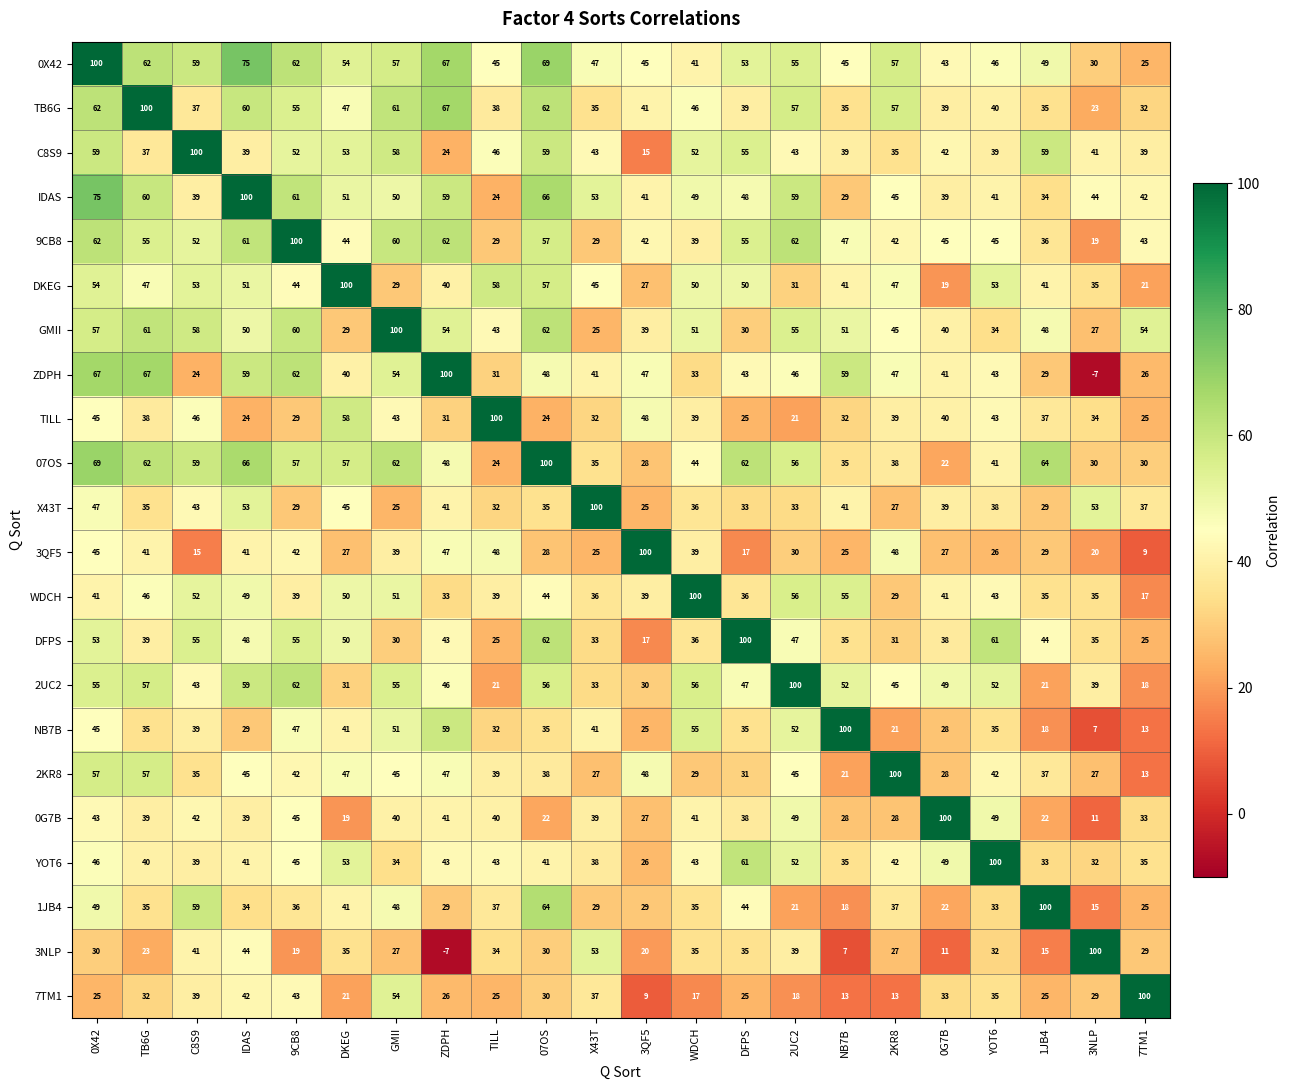

Where does the 1JB4 series first go above 35?

0X42